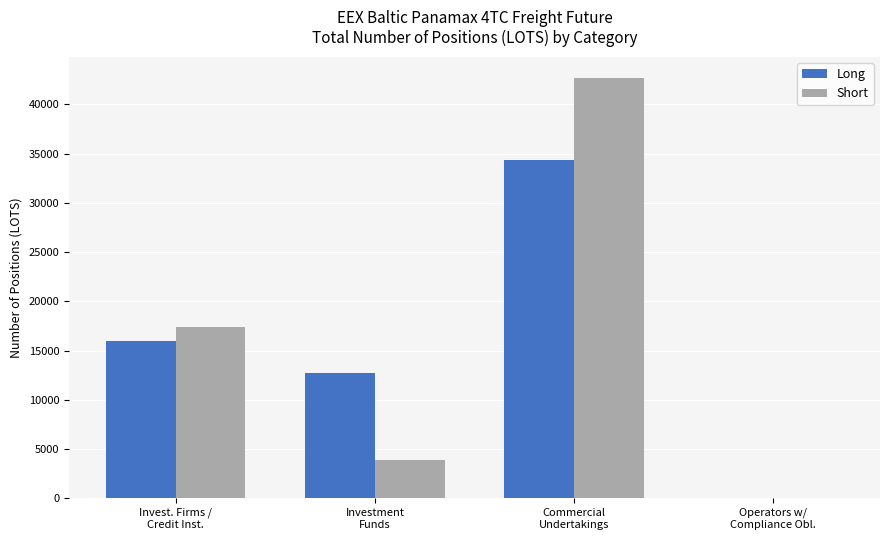

The value of Short at Commercial
Undertakings is 21531.6. True or false?

False